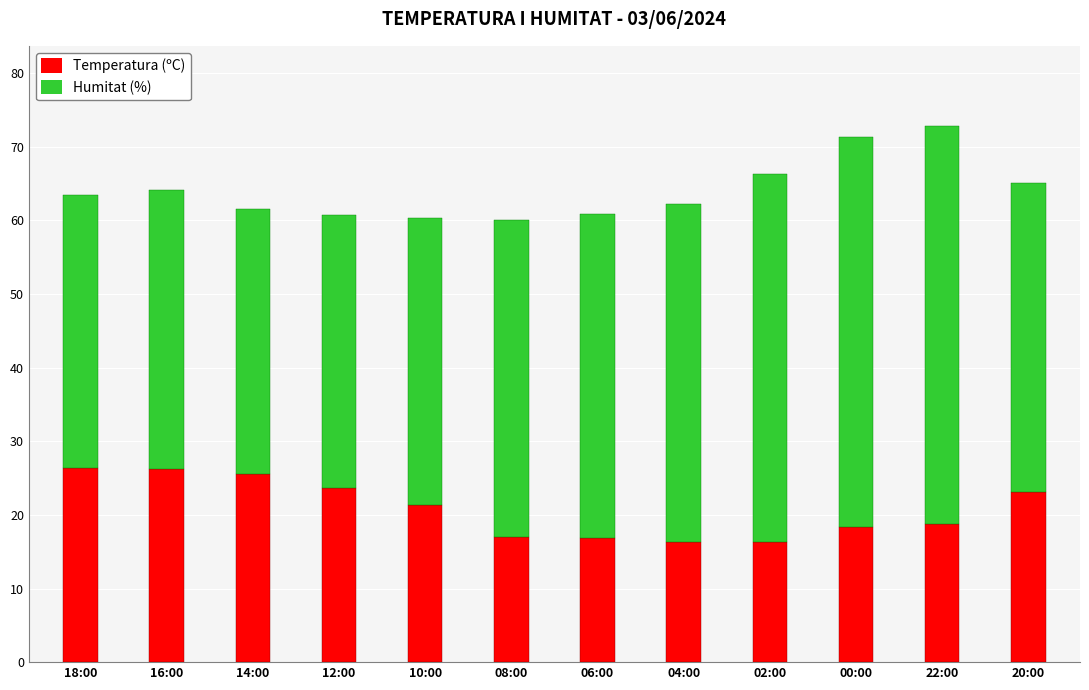

The value of Temperatura (ºC) at 06:00 is 9.8. True or false?

False